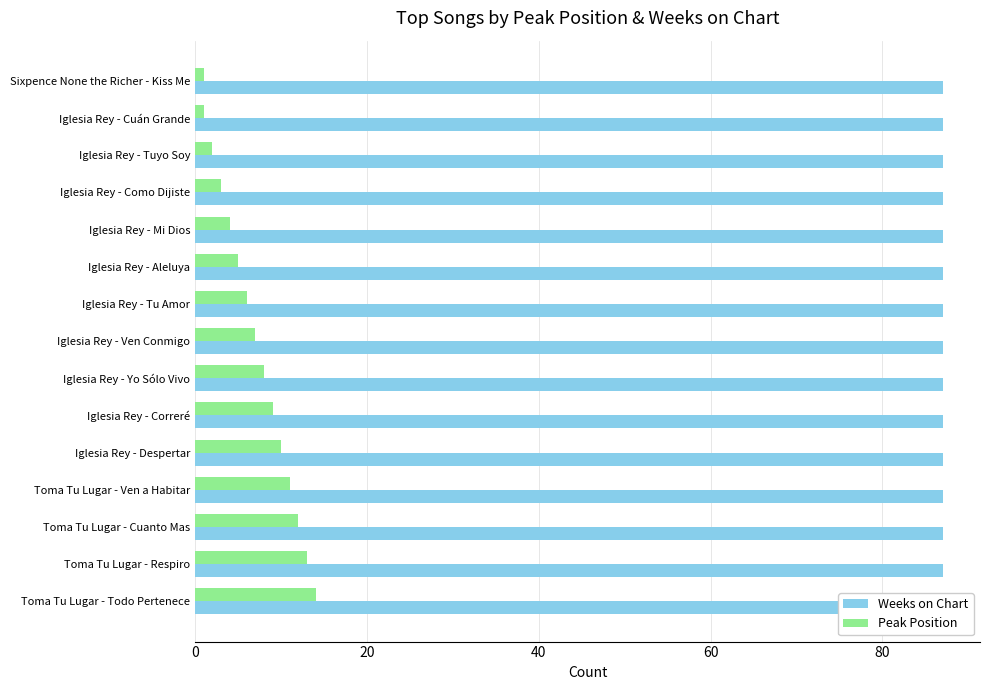

Which series has the widest spread of values?

Peak Position